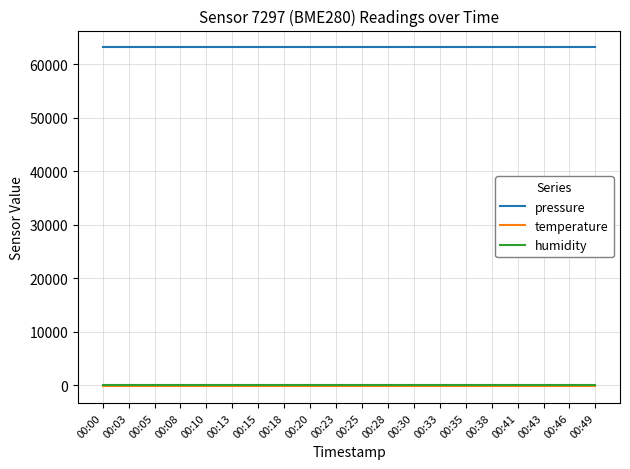

Which series has the largest total across all categories?

pressure